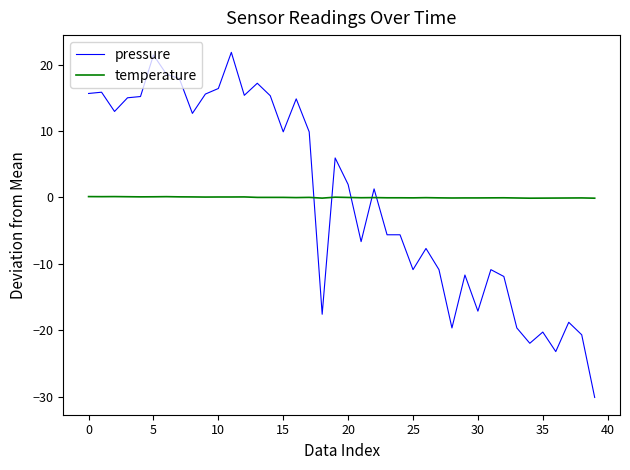

True or false: temperature and pressure cross at least once.

True